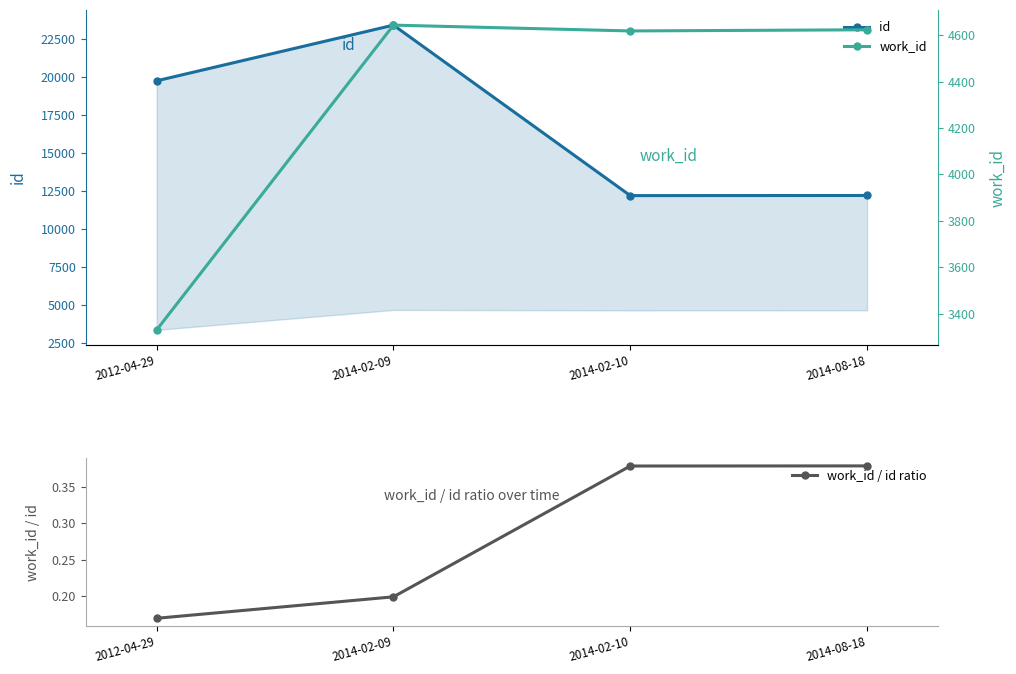

Rank the series by their average value, from highest to lowest.

id, work_id, work_id / id ratio